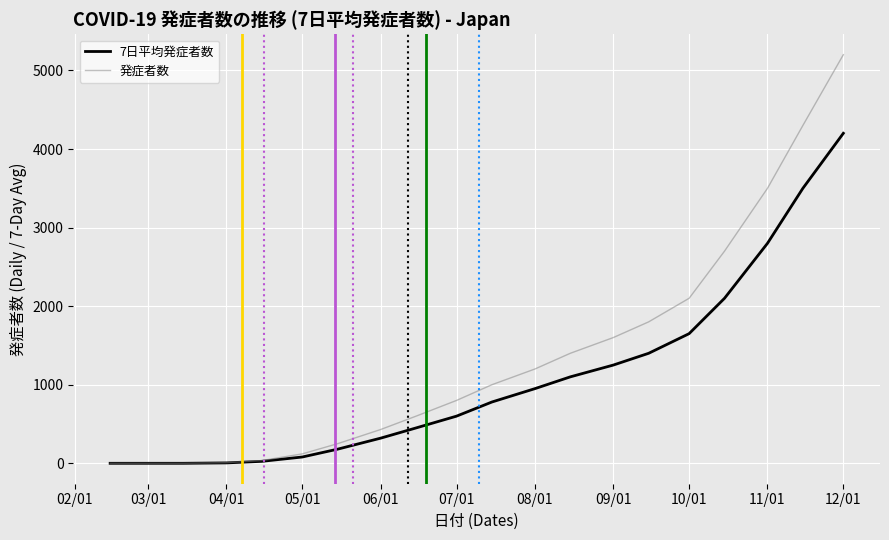

Which series has the largest total across all categories?

発症者数